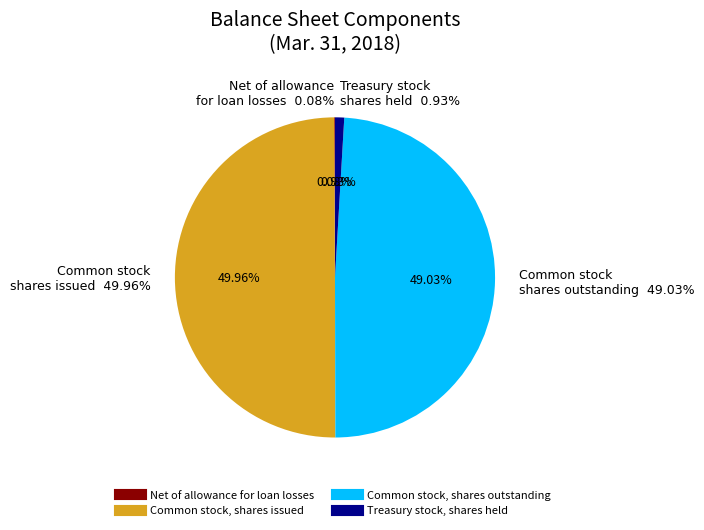

To the nearest percent, what is the average slice percentage?

25%